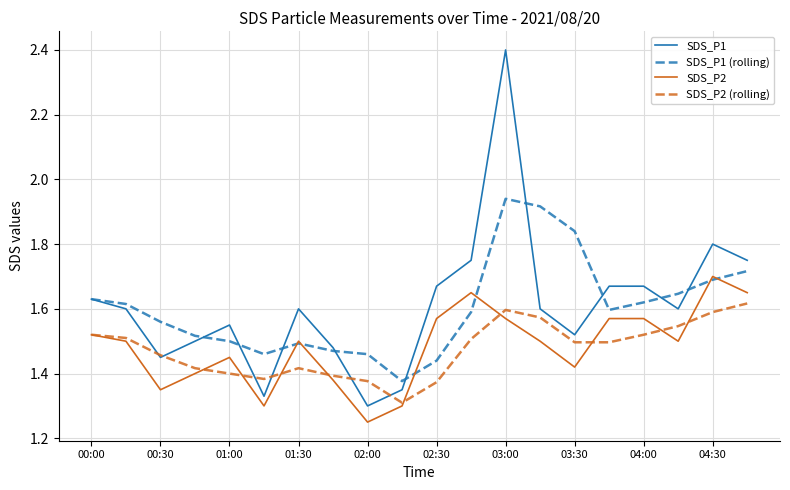

What is the sum of all SDS_P1 (rolling) values?

32.1